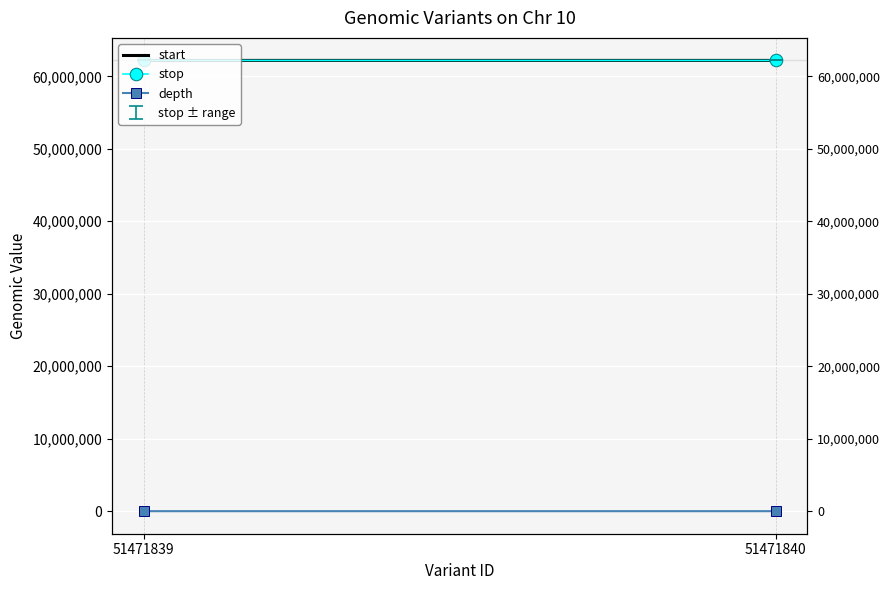

What is the sum of the depth values at 51471840 and 51471839?

59